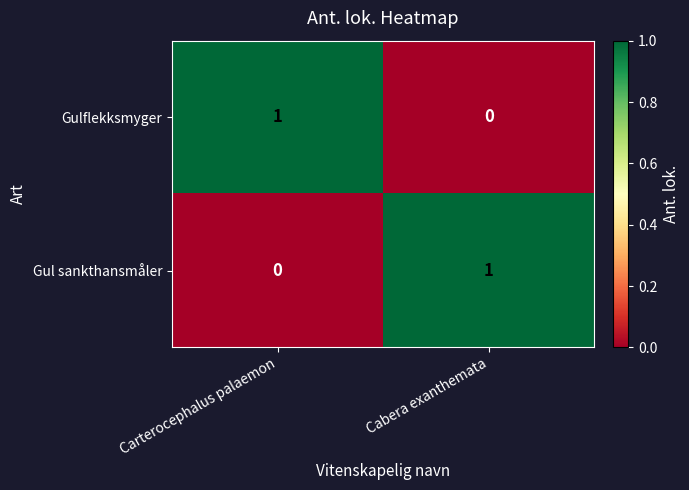

At how many categories does at least one series exceed 0?

2